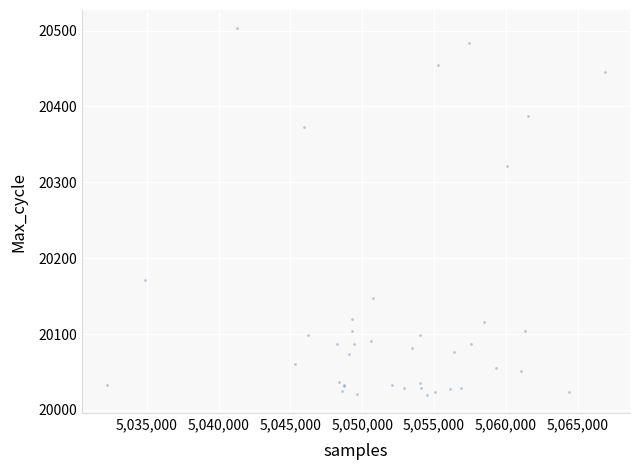

What Y value in the scatter plot is closest to 20261?

20321